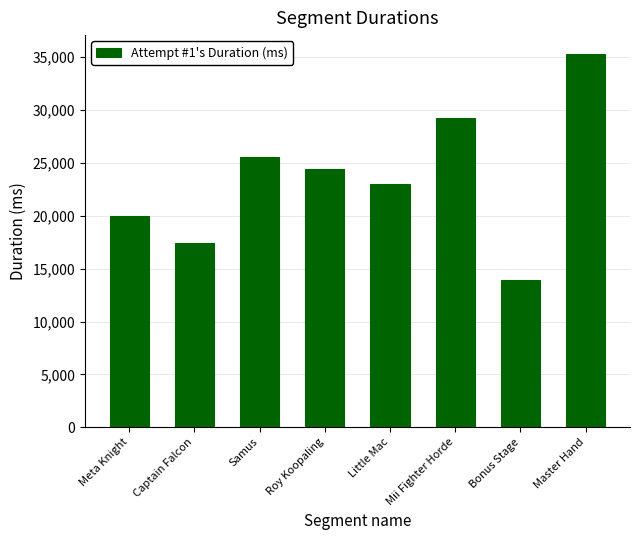

The chart shows a value of 17442 at Captain Falcon. True or false?

True